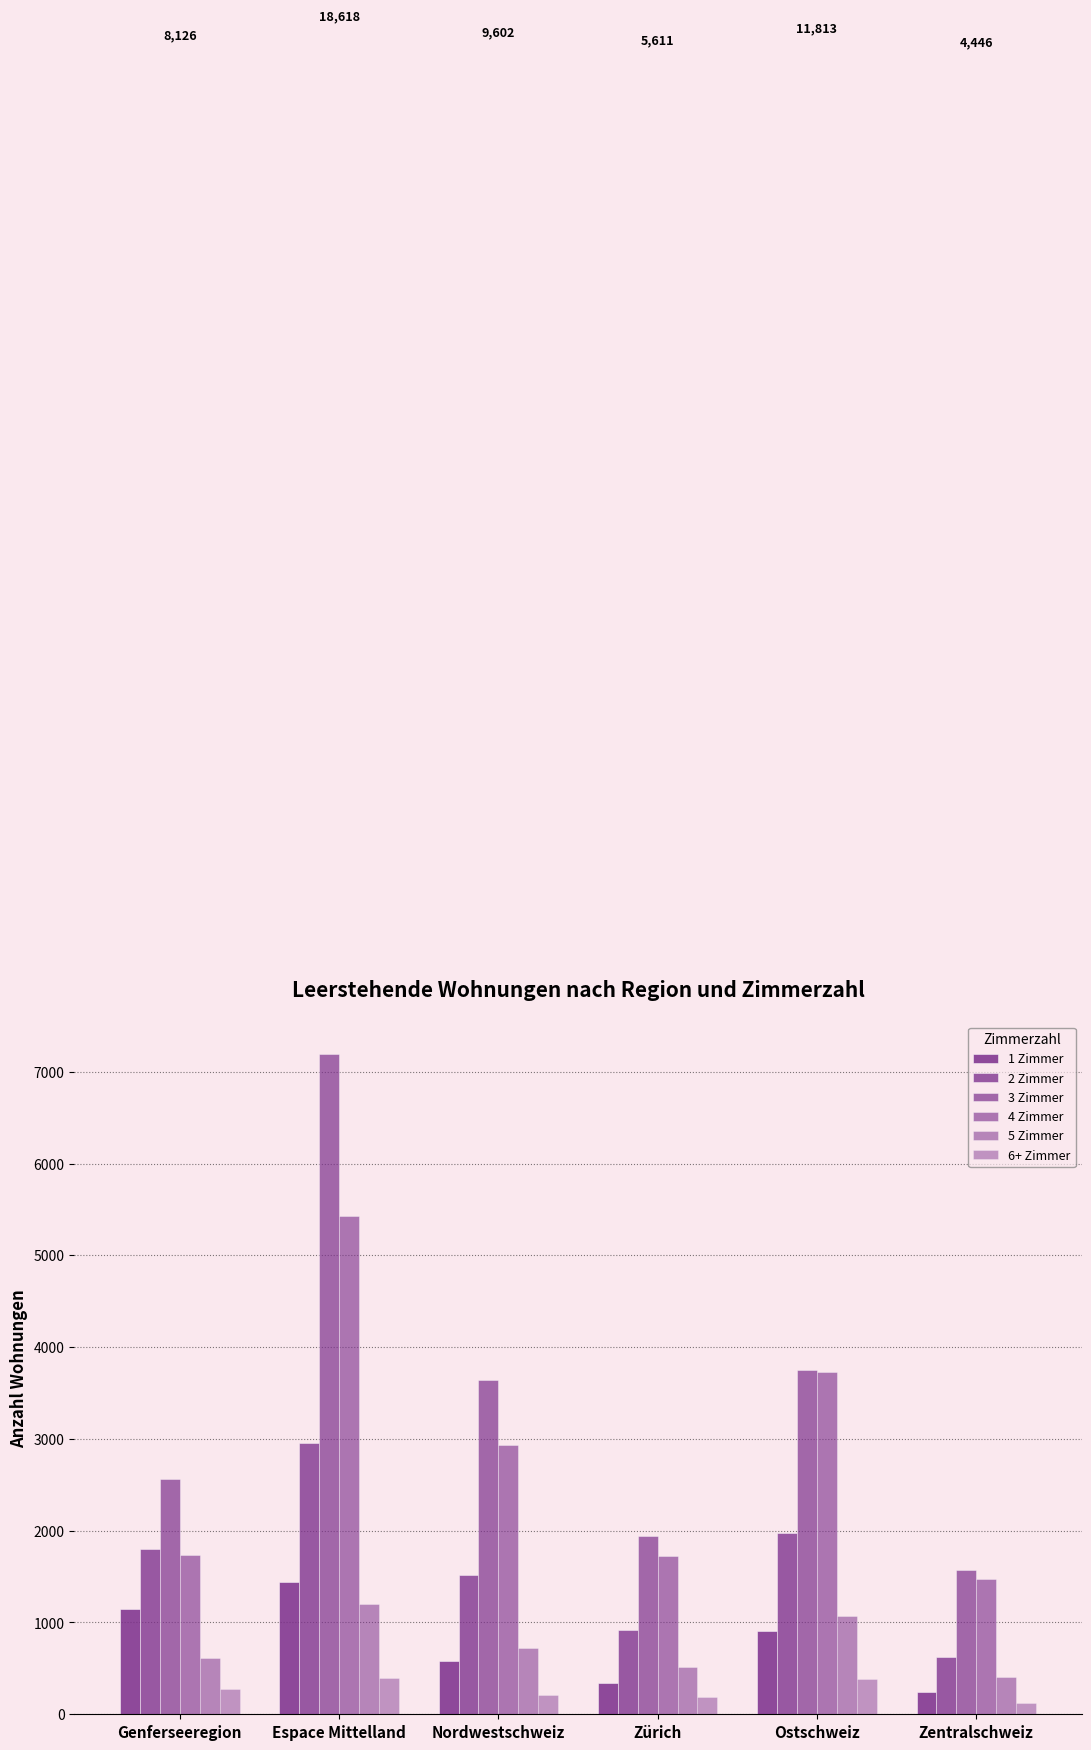

How many series are shown in this chart?

6